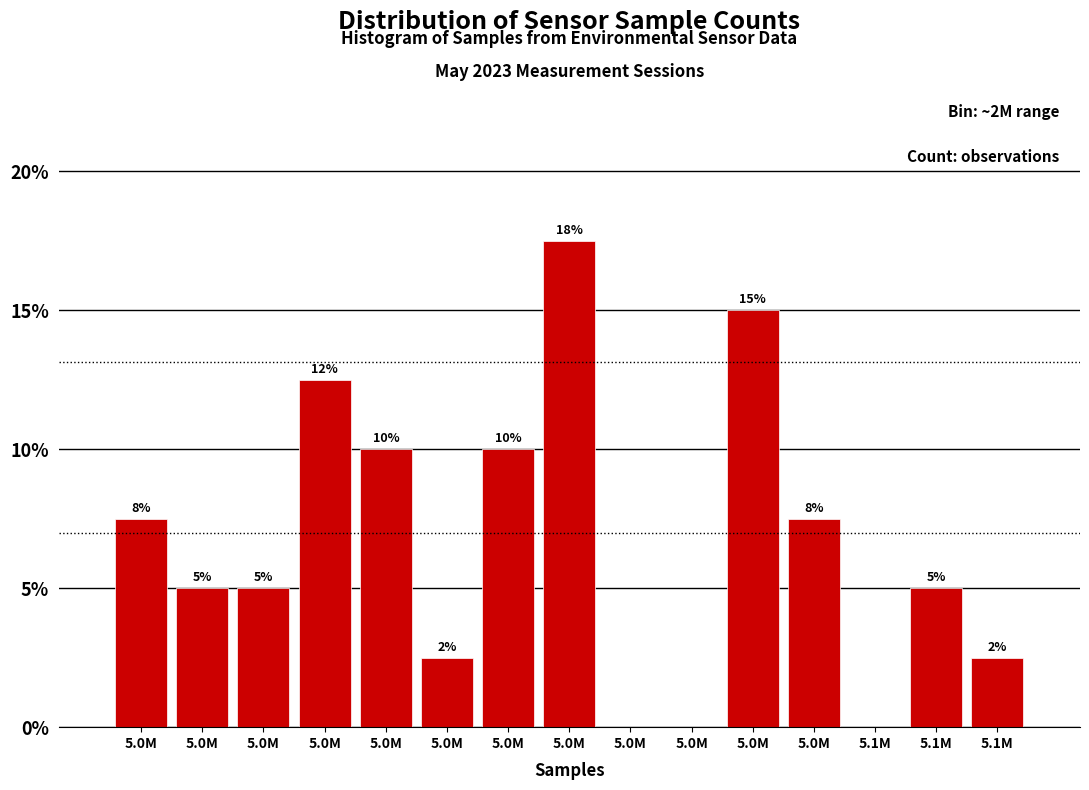

How many series are shown in this chart?

1